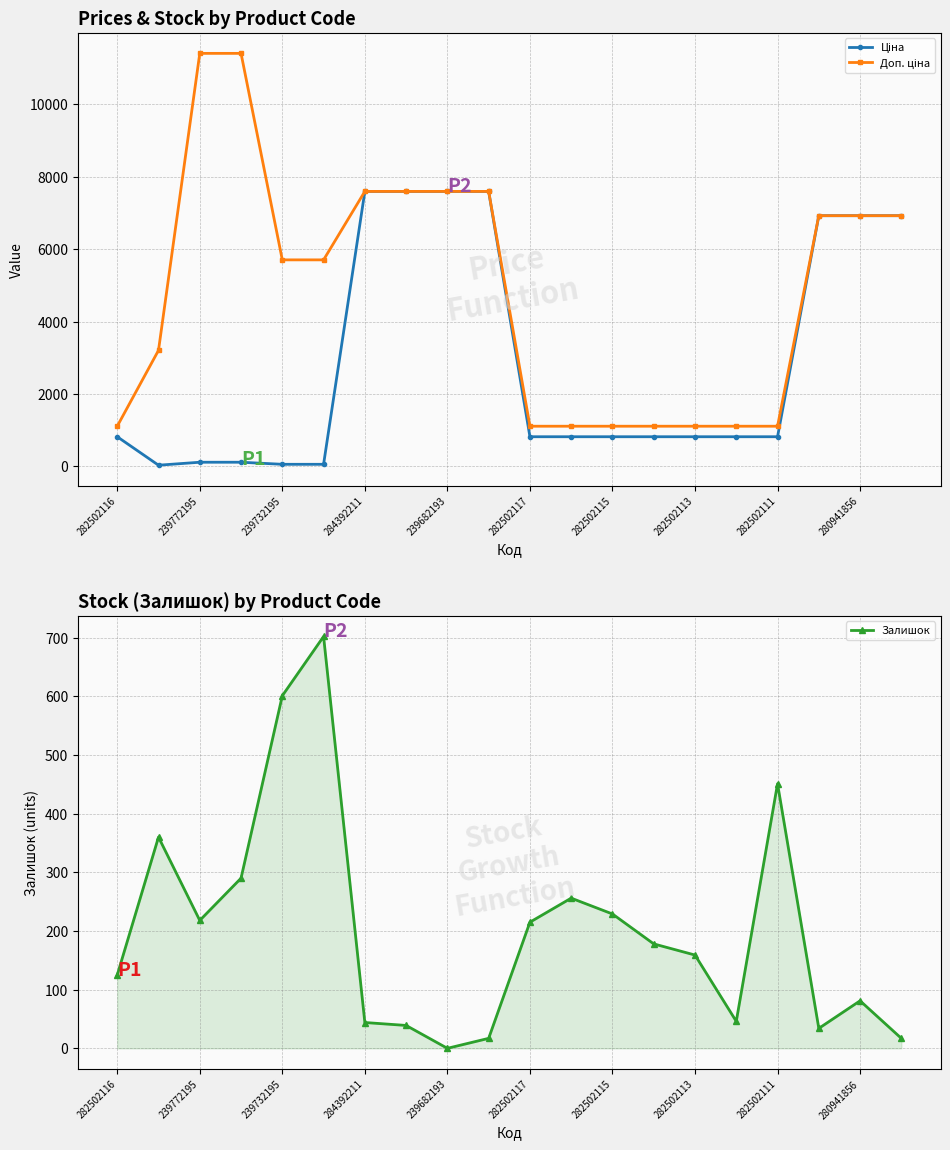

How many lines are shown in the chart?

3